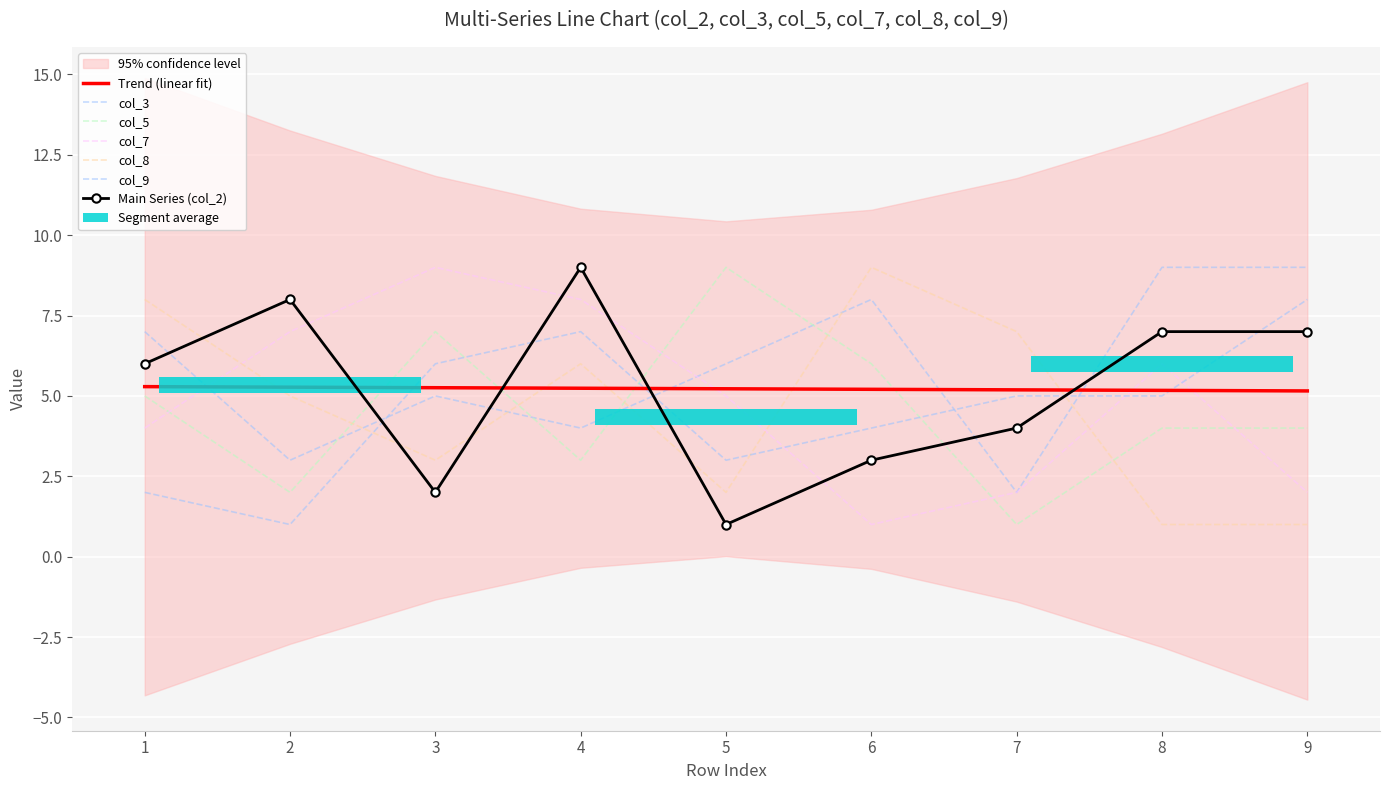

Which series changed the most between 7 and 9?

col_3